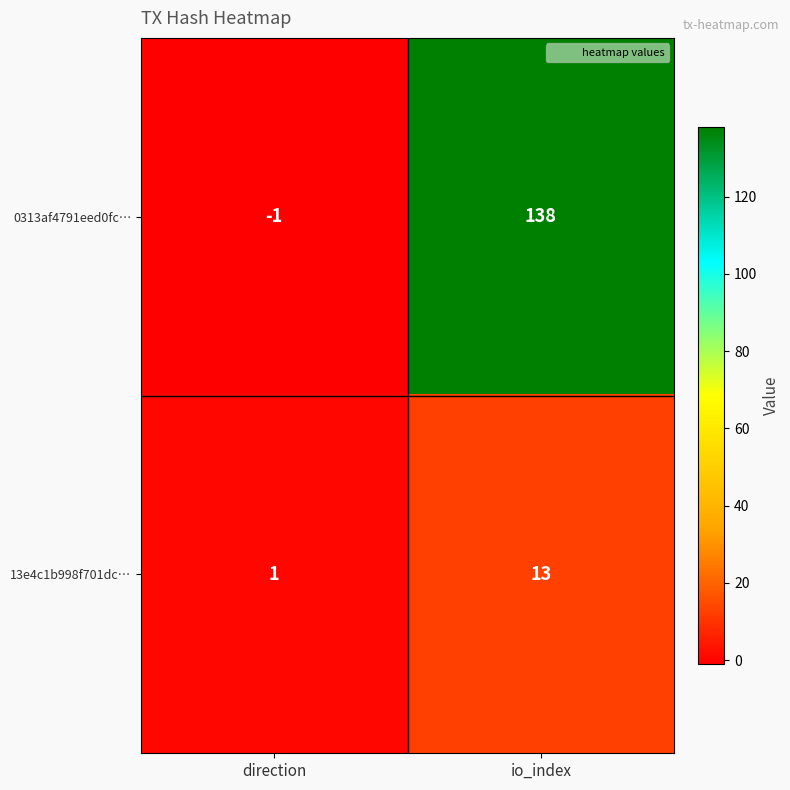

At which label does 0313af4791eed0fc… reach its minimum?

direction